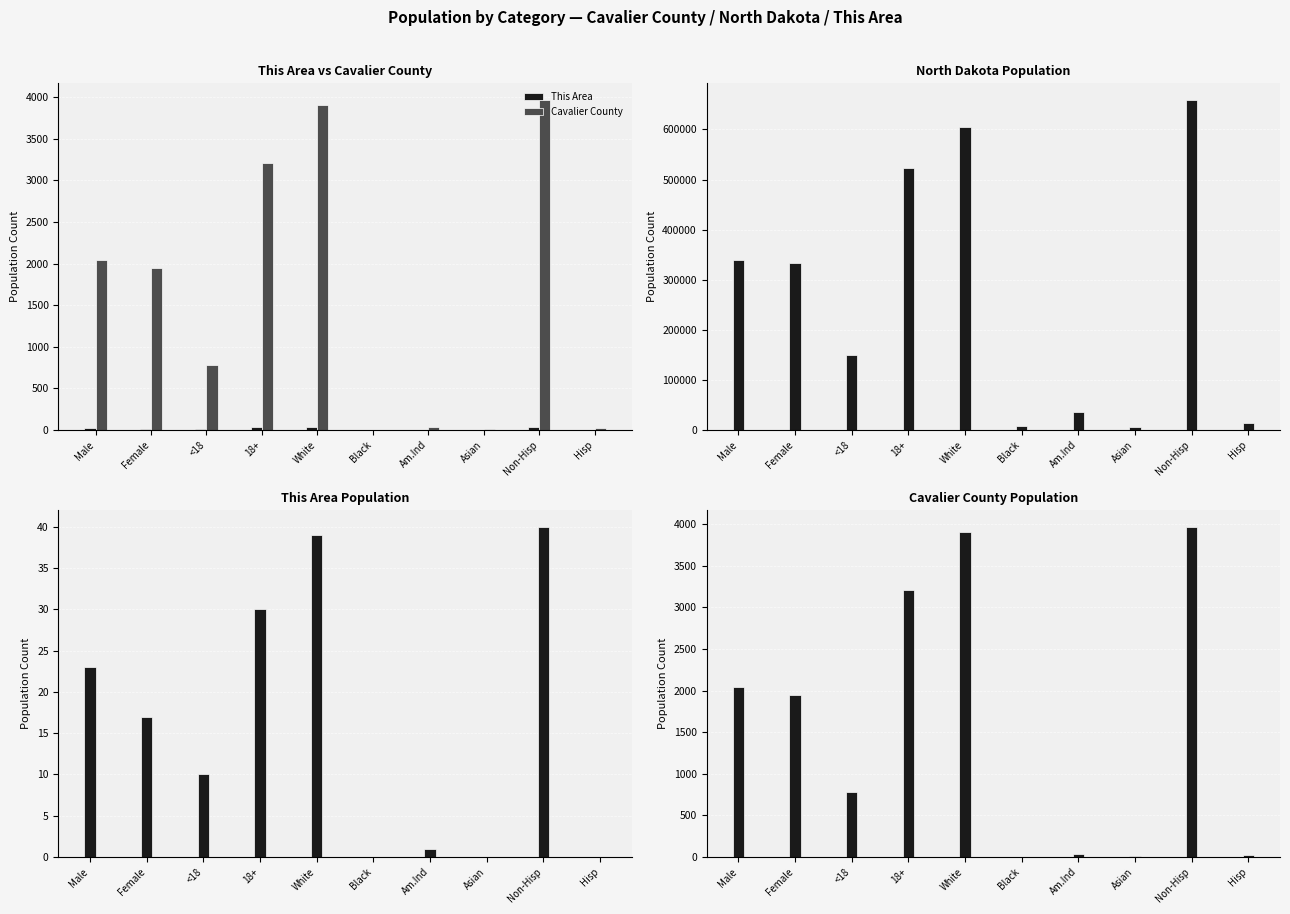

Reading left to right, transcribe all the data shown in this chart.

This Area: Male=23	Female=17	<18=10	18+=30	White=39	Black=0	Am.Ind=1	Asian=0	Non-Hisp=40	Hisp=0
Cavalier County: Male=2043	Female=1950	<18=786	18+=3207	White=3902	Black=4	Am.Ind=37	Asian=9	Non-Hisp=3969	Hisp=24
North Dakota: Male=339864	Female=332727	<18=149871	18+=522720	White=605449	Black=7960	Am.Ind=36591	Asian=6909	Non-Hisp=659124	Hisp=13467